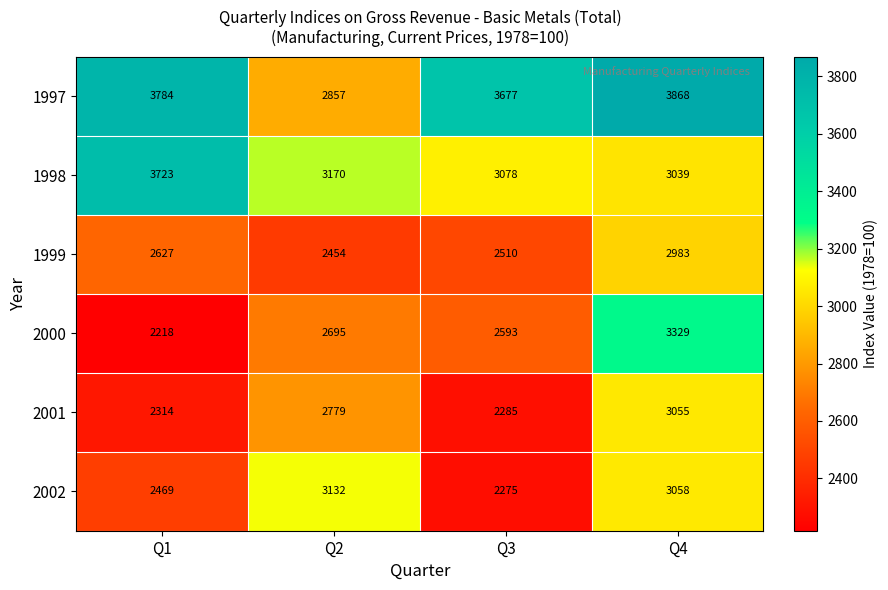

Reading left to right, extract all data points from this chart.

1997: Q1=3784	Q2=2857	Q3=3677	Q4=3868
1998: Q1=3723	Q2=3170	Q3=3078	Q4=3039
1999: Q1=2627	Q2=2454	Q3=2510	Q4=2983
2000: Q1=2218	Q2=2695	Q3=2593	Q4=3329
2001: Q1=2314	Q2=2779	Q3=2285	Q4=3055
2002: Q1=2469	Q2=3132	Q3=2275	Q4=3058